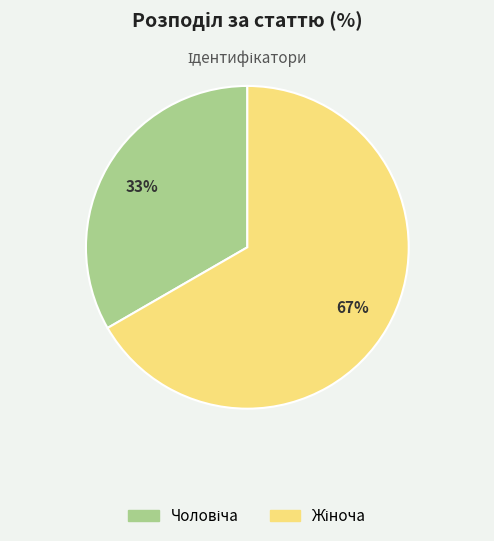

Is there any slice that represents more than half of the pie?

Yes